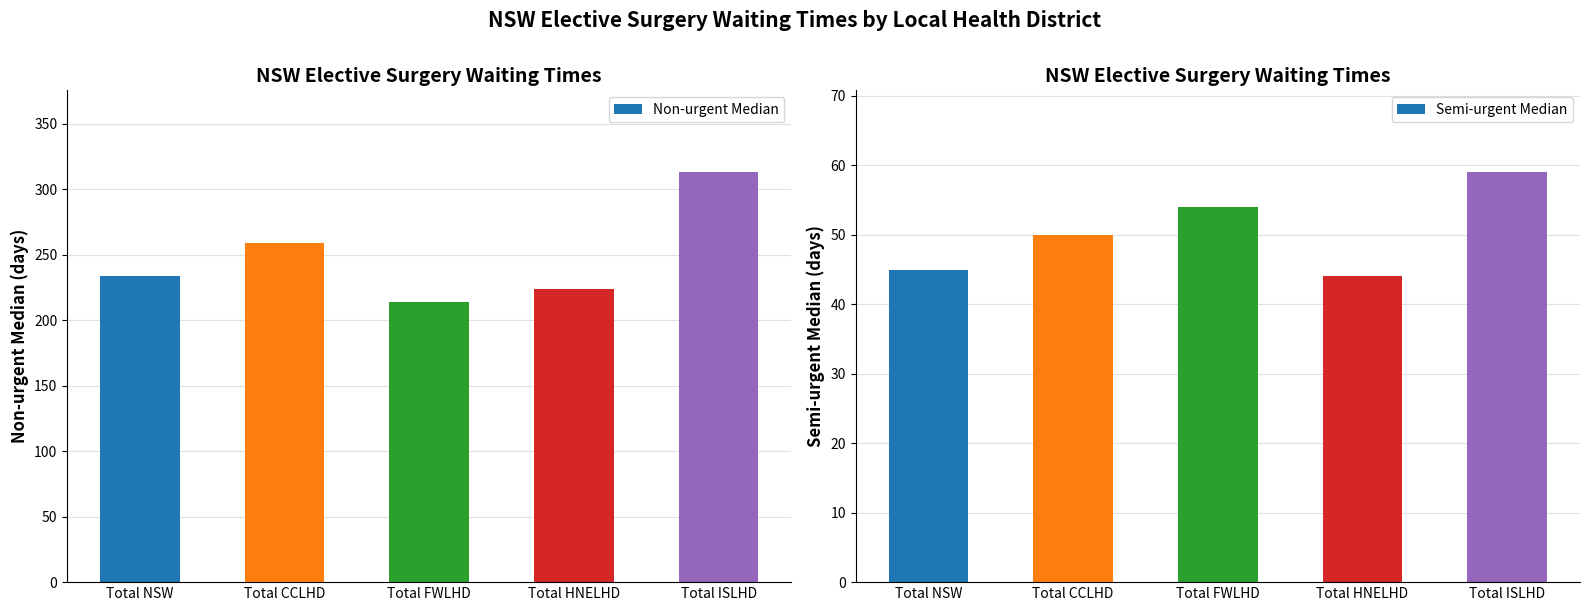

How many categories are shown in the chart?

5